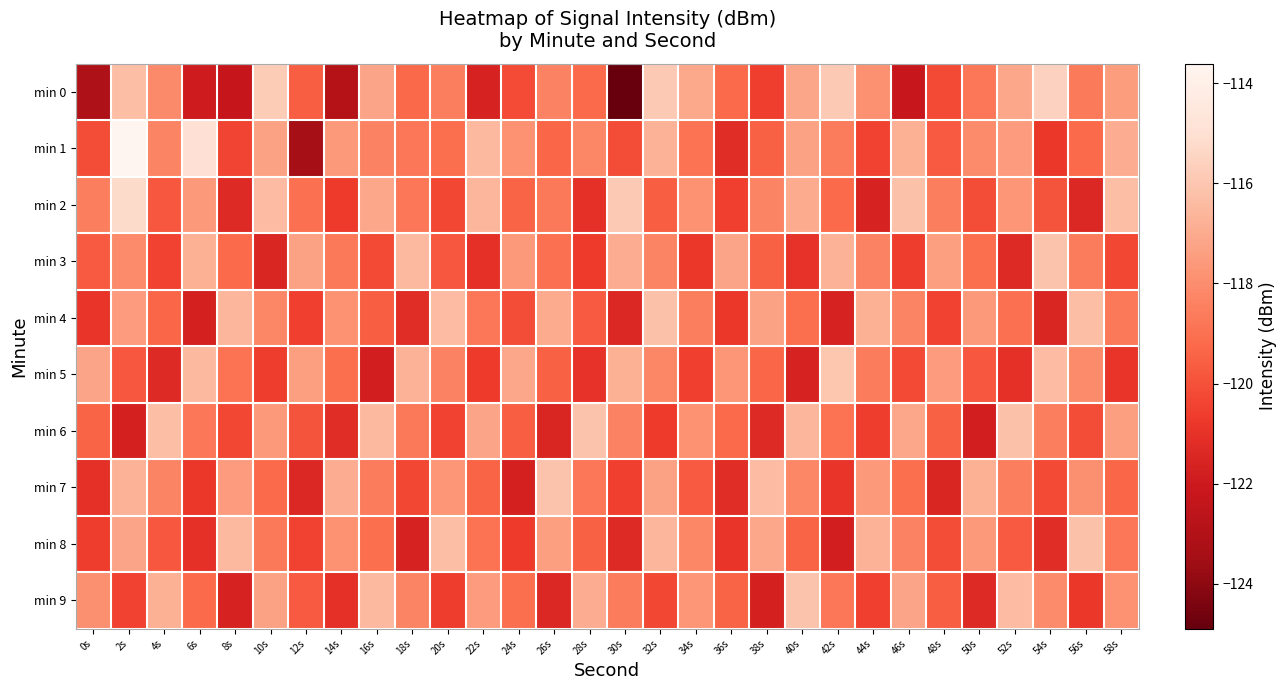

What is the total value across all series at 16s?

-1184.9